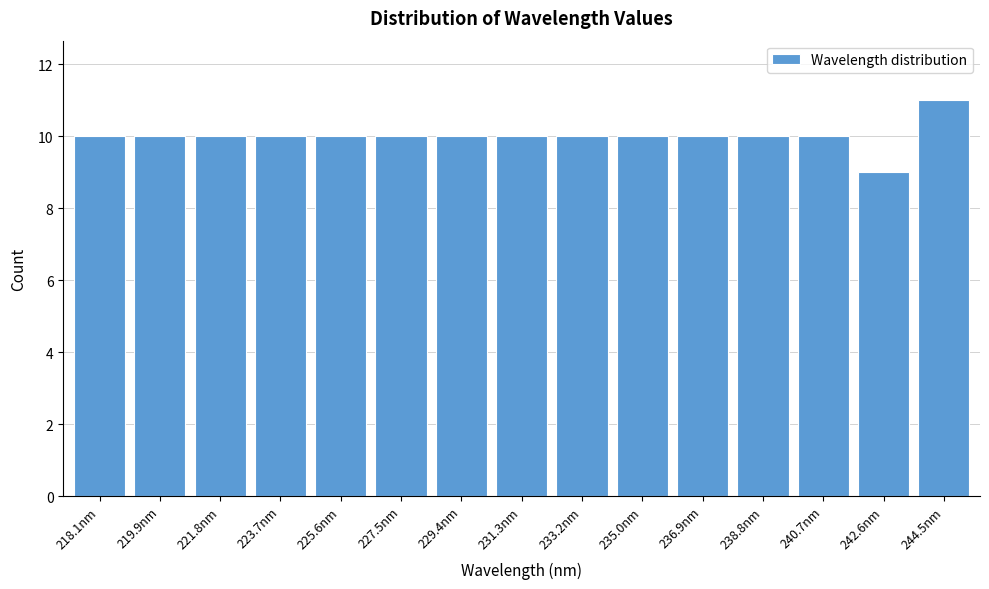

Reading left to right, transcribe all the data shown in this chart.

218.1nm=10	219.9nm=10	221.8nm=10	223.7nm=10	225.6nm=10	227.5nm=10	229.4nm=10	231.3nm=10	233.2nm=10	235.0nm=10	236.9nm=10	238.8nm=10	240.7nm=10	242.6nm=9	244.5nm=11